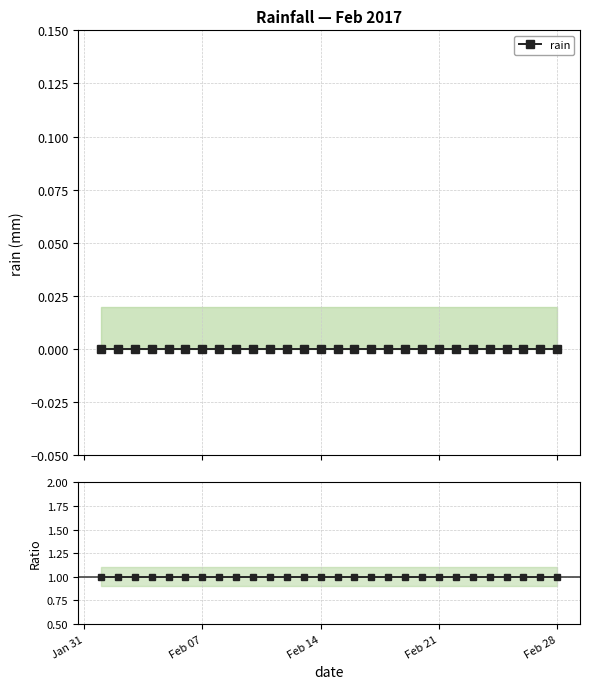

True or false: rain and ratio intersect in this chart.

False